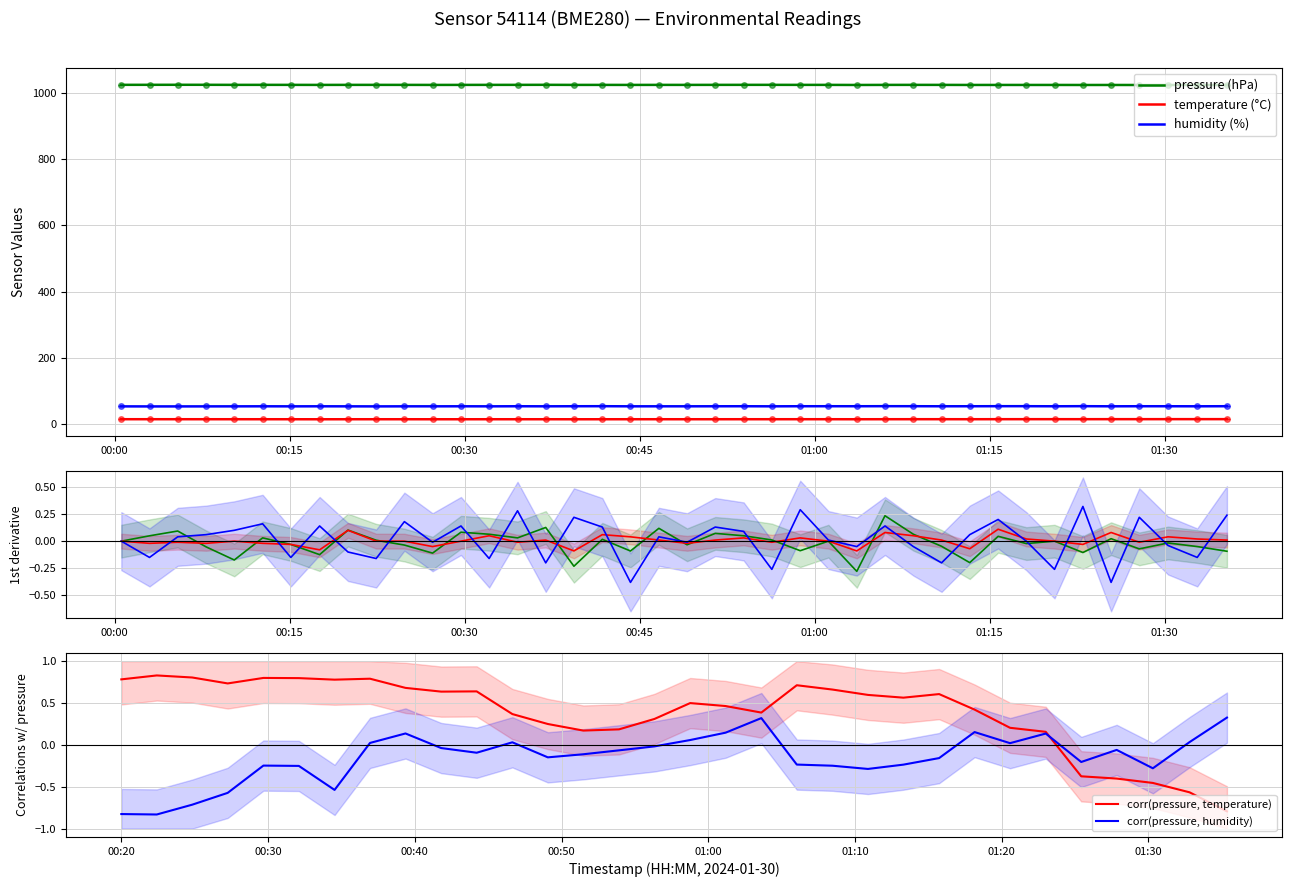

Which series has the widest spread of values?

pressure